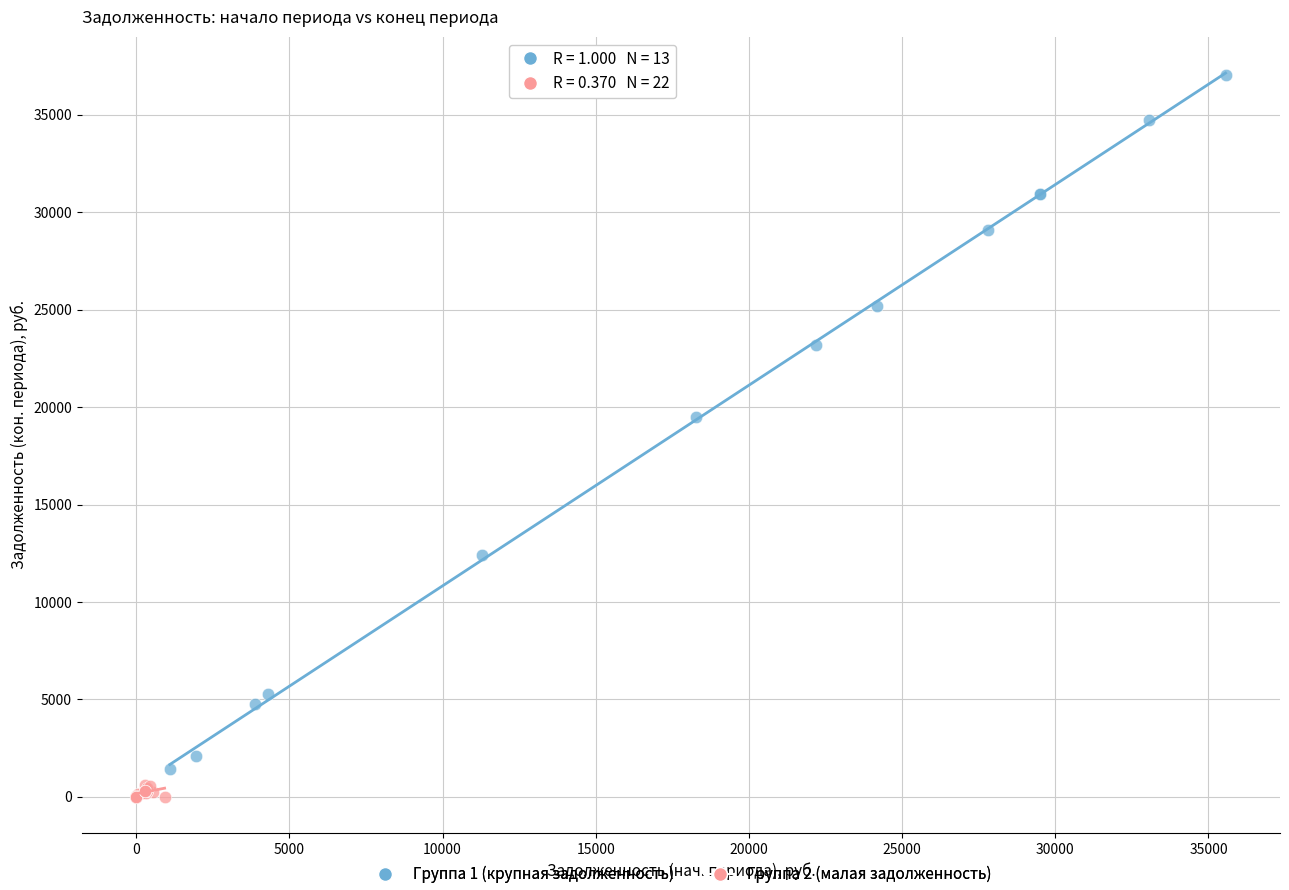

Which series reaches the maximum Y coordinate?

Группа 1 (крупная задолженность)